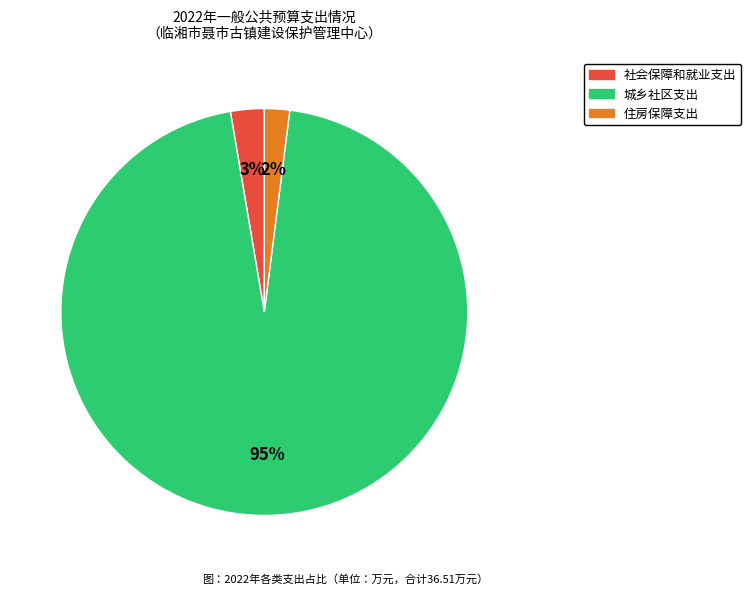

Do 住房保障支出 and 城乡社区支出 together represent more than half of the pie?

Yes